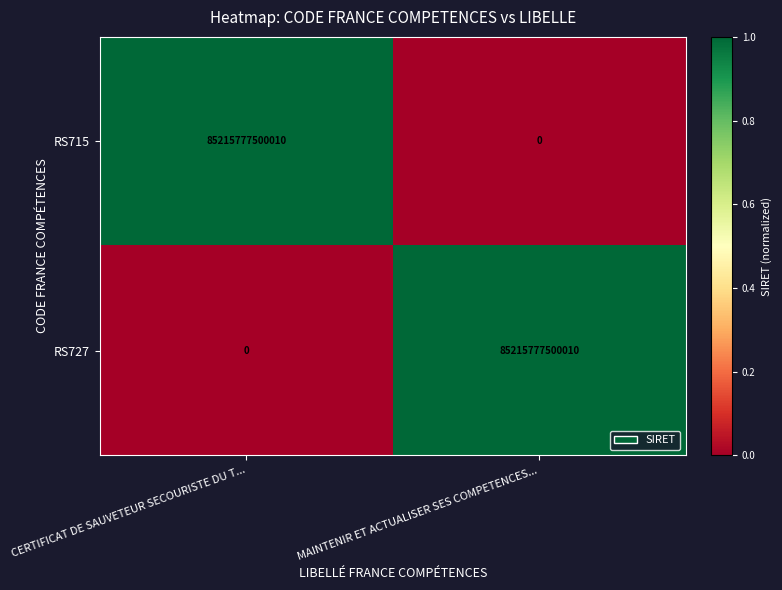

The RS715 series shows -34868912298966 at MAINTENIR ET ACTUALISER SES COMPETENCES.... True or false?

False